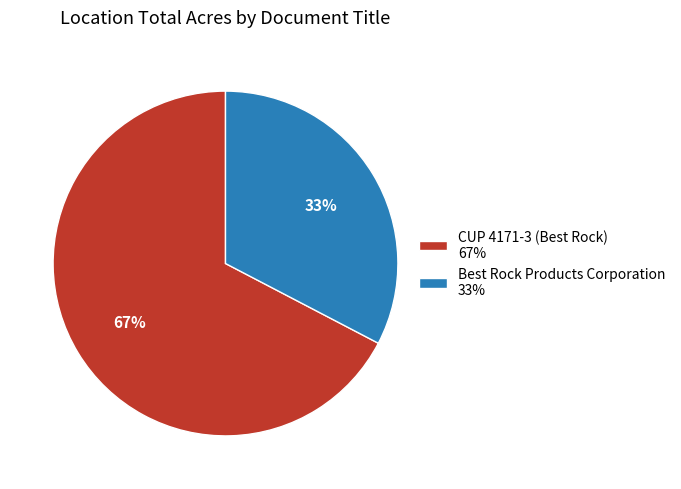

To the nearest percent, what portion does Best Rock Products Corporation represent?

33%